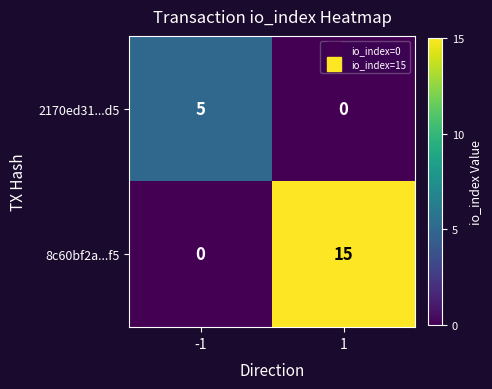

What is the difference between the maximum and minimum values in the 2170ed31...d5 series?

5